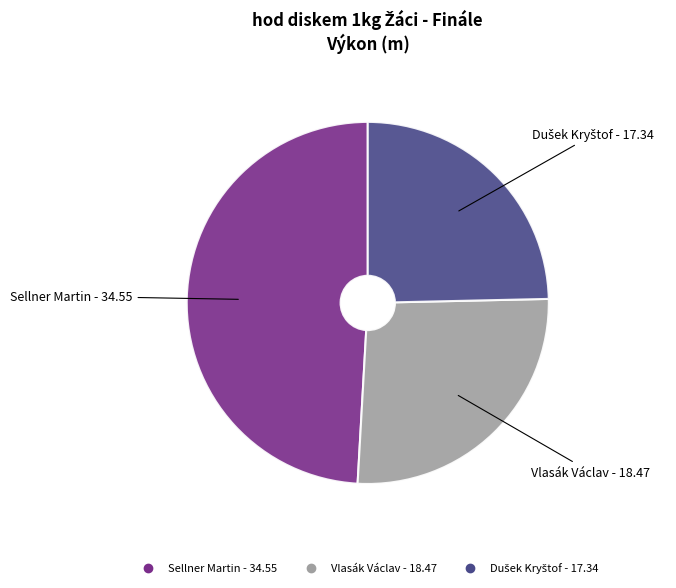

The Vlasák Václav slice represents 26% of the pie. True or false?

True